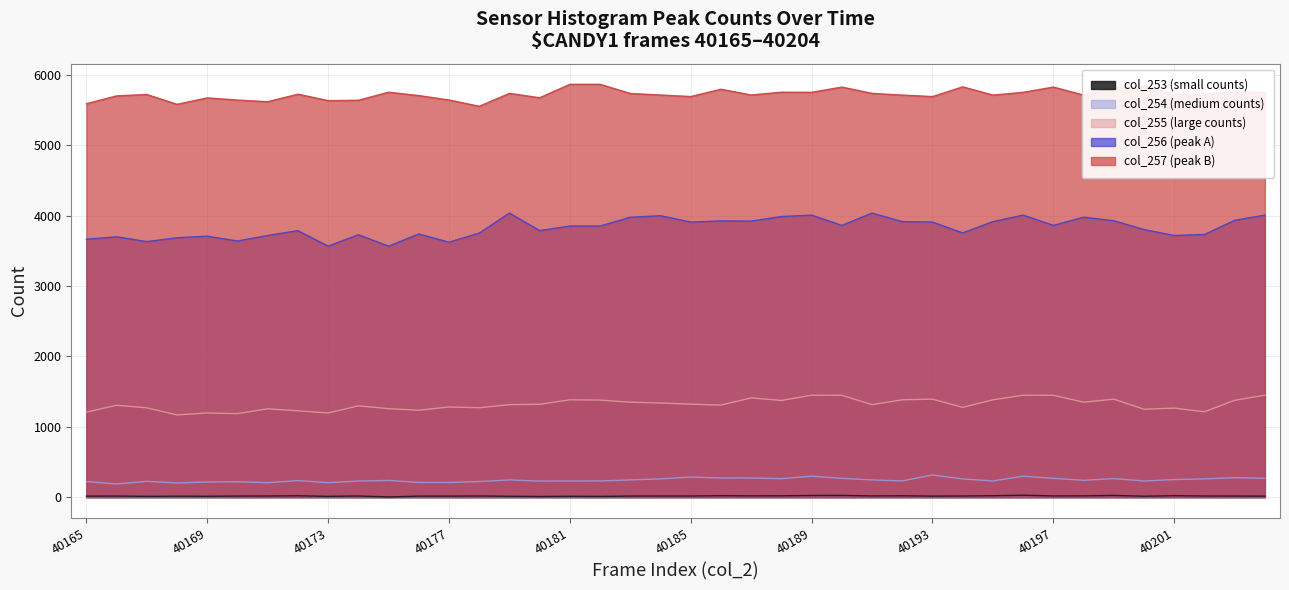

At which category does the chart reach its peak across all series?

40181